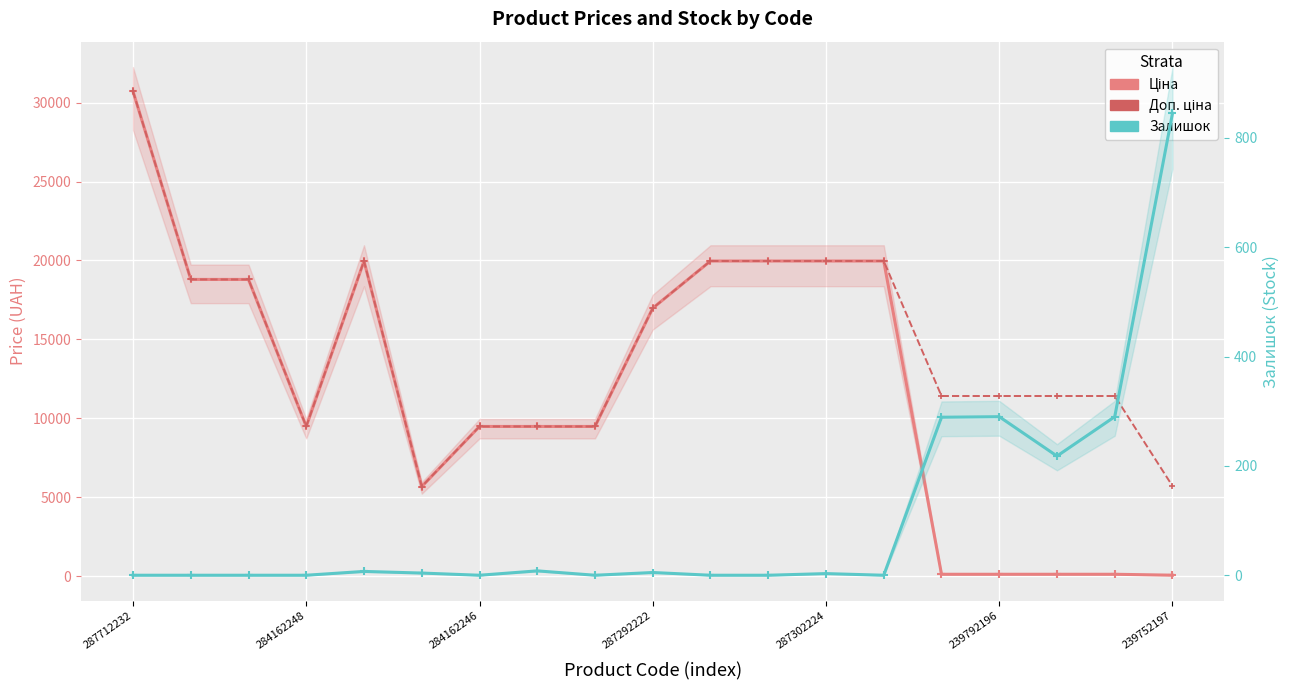

True or false: Залишок and Доп. ціна cross at least once.

False